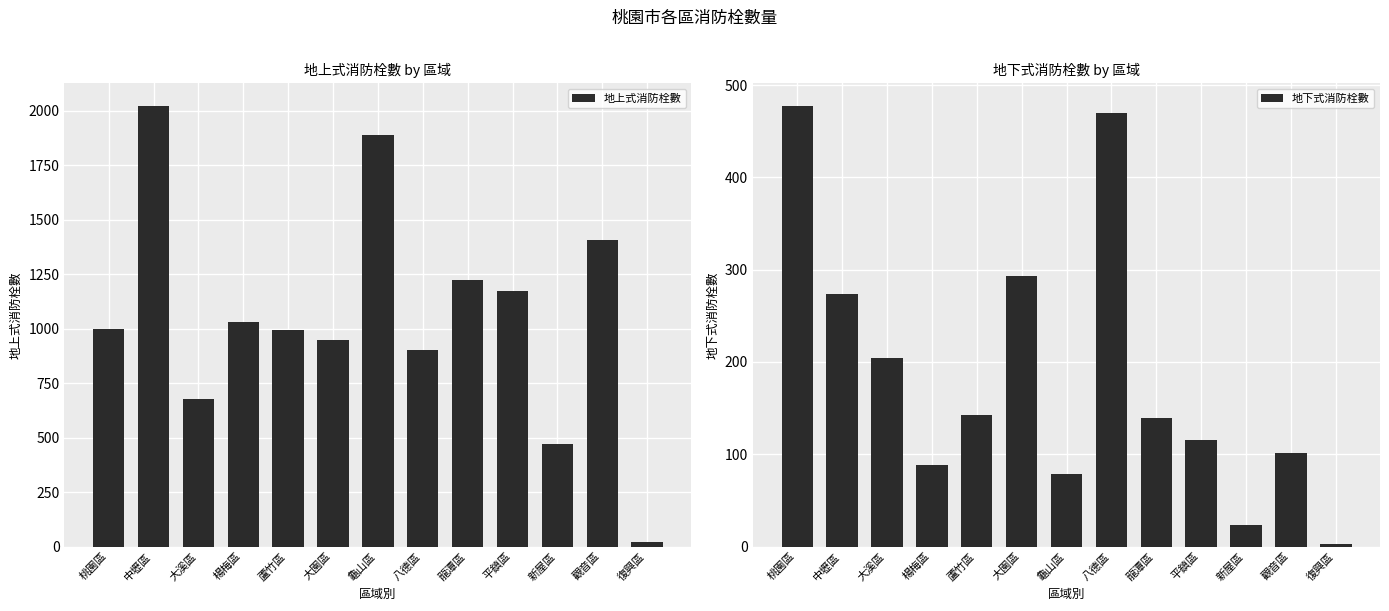

The value of 地下式消防栓數 at 平鎮區 is 192. True or false?

False